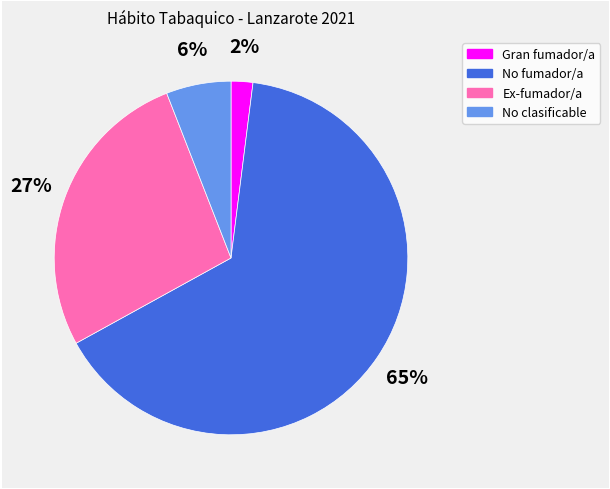

Which slice is the smallest?

Gran fumador/a